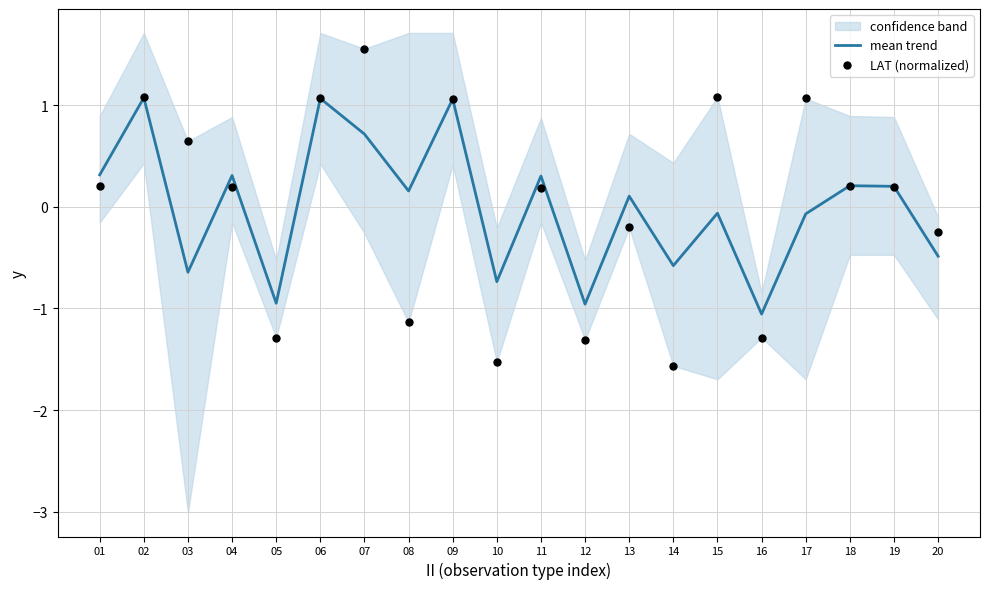

Which series has the largest total across all categories?

mean trend